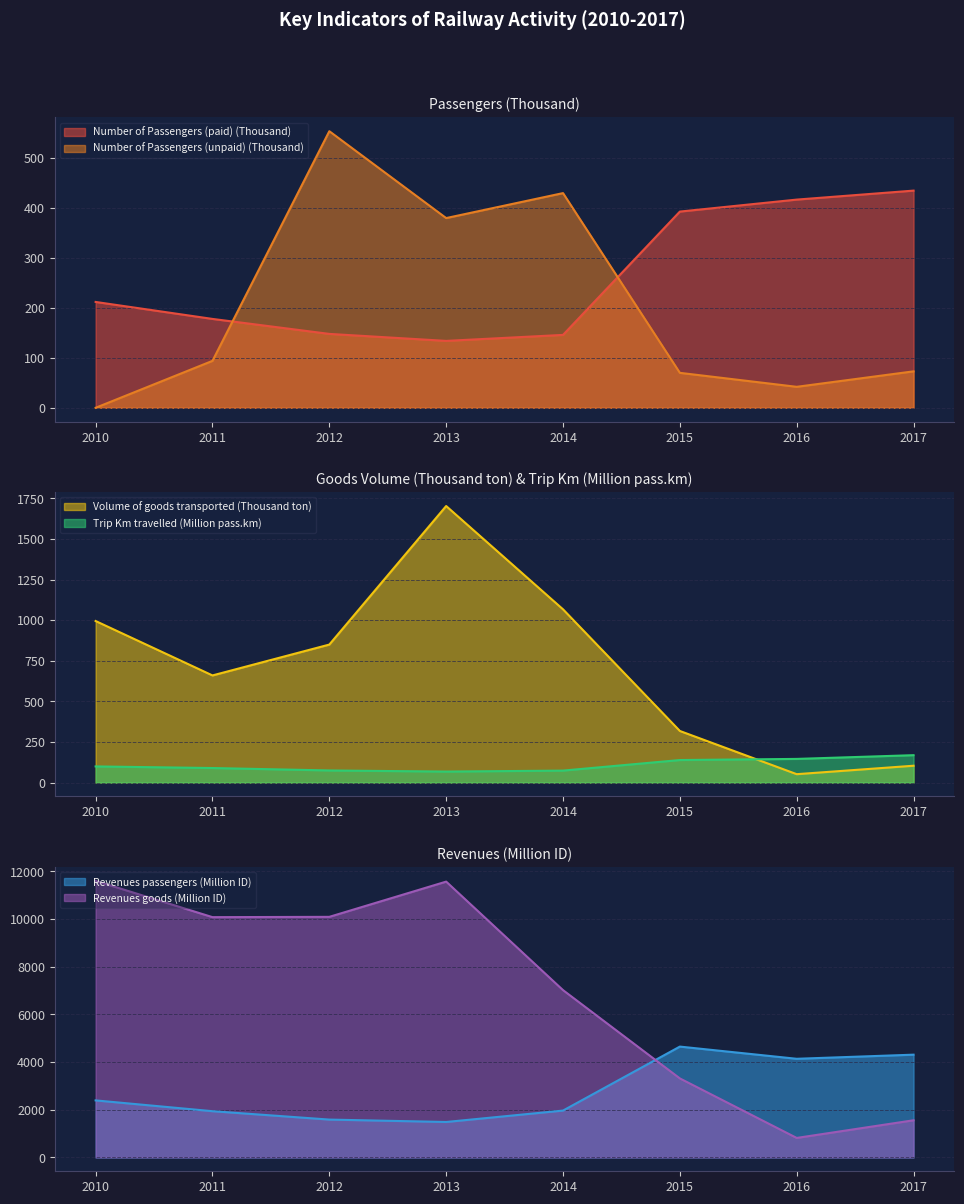

Is it true that Number of Passengers (unpaid) (Thousand) equals 34.4 at 2015?

False